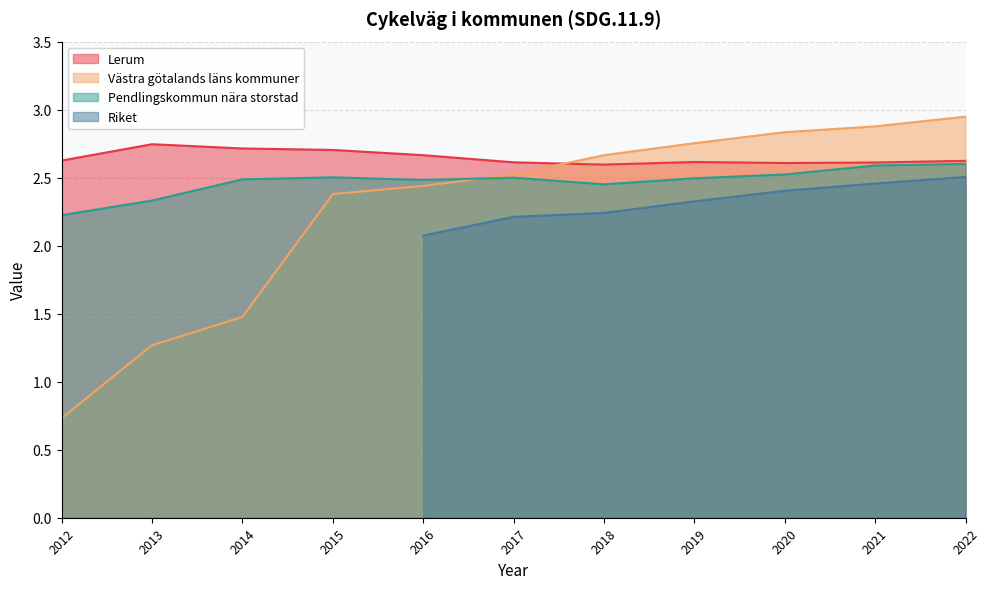

At which category is the sum across all series the highest?

2022